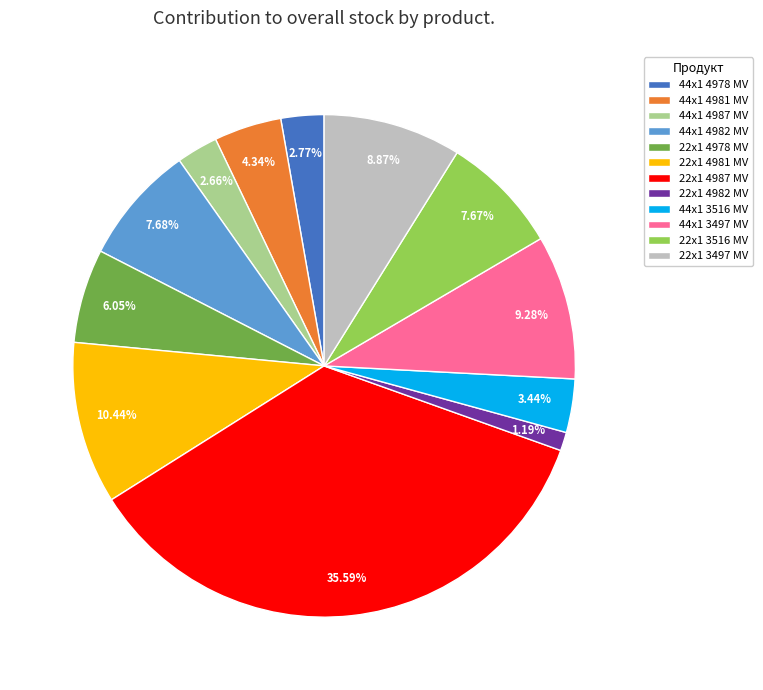

Does 22x1 3516 MV represent more than half of the total?

No